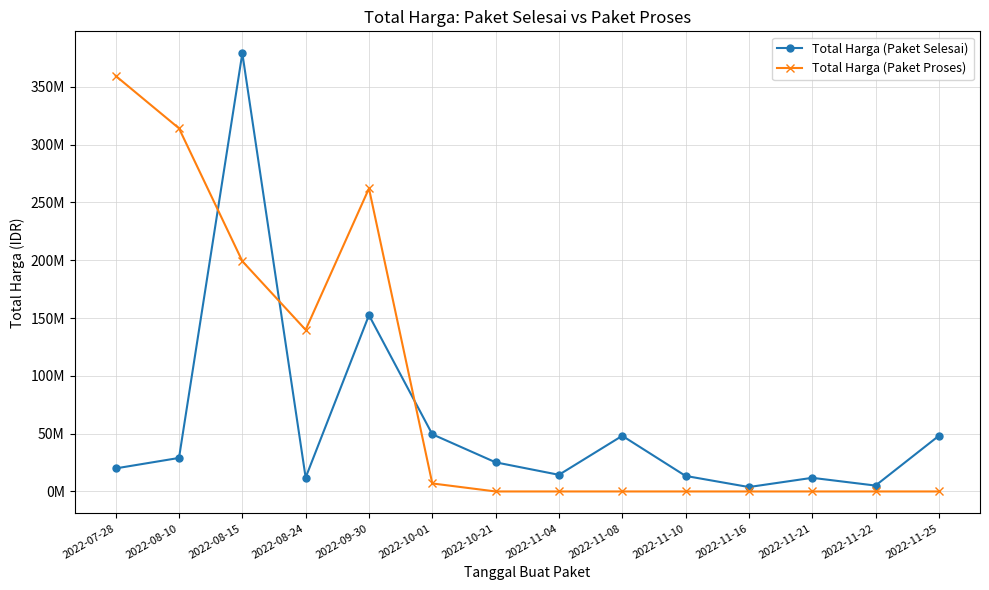

At which category does Total Harga (Paket Proses) reach its first local peak?

2022-09-30